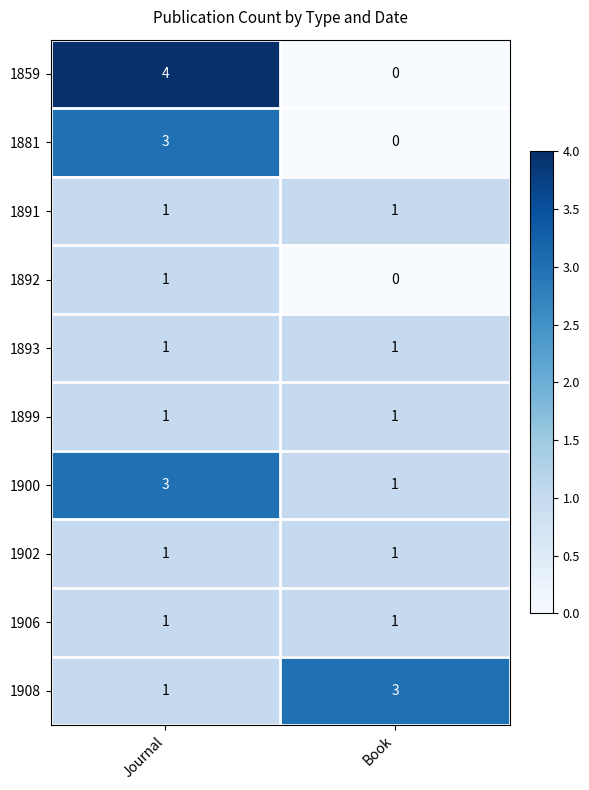

At which category is the sum across all series the highest?

Journal